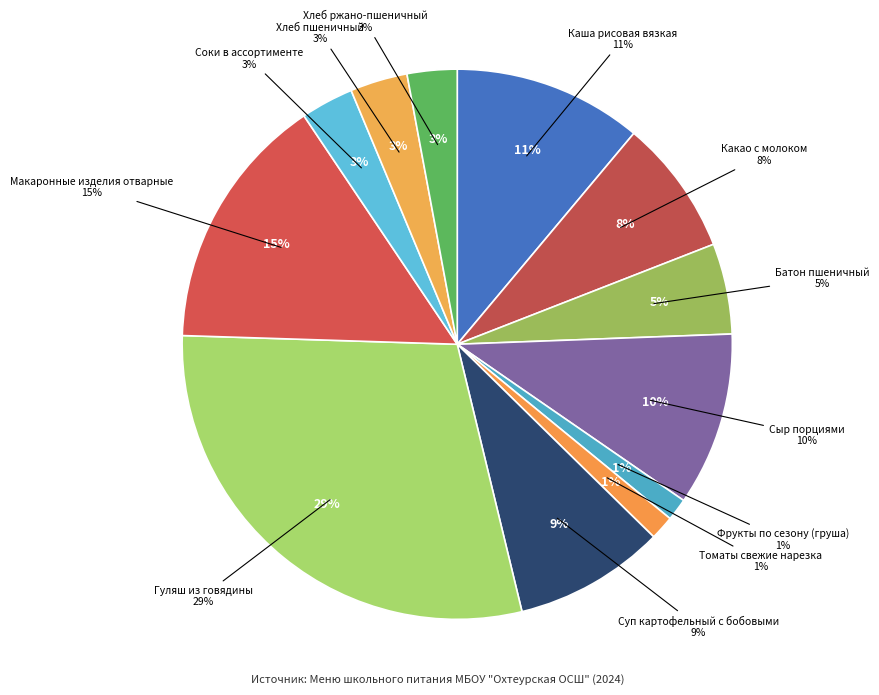

What is the largest slice in the pie chart?

Гуляш из говядины